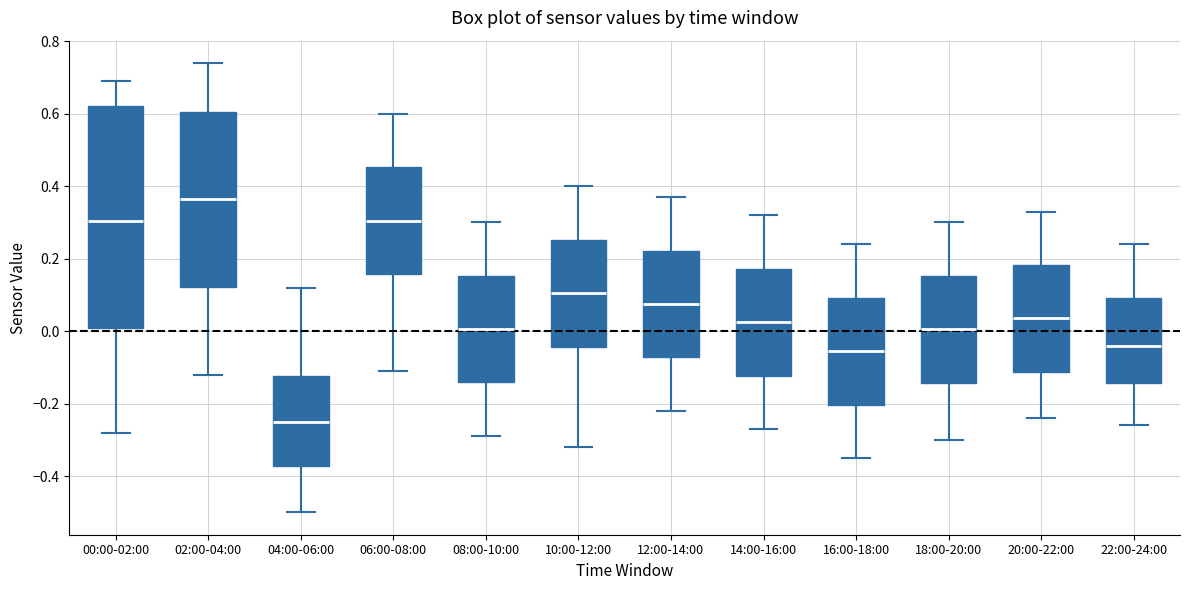

Where does the lower whisker of the box for 06:00-08:00 end on the y-axis? The values are not printed on the chart, so give them approximately, as read against the axis.

-0.10